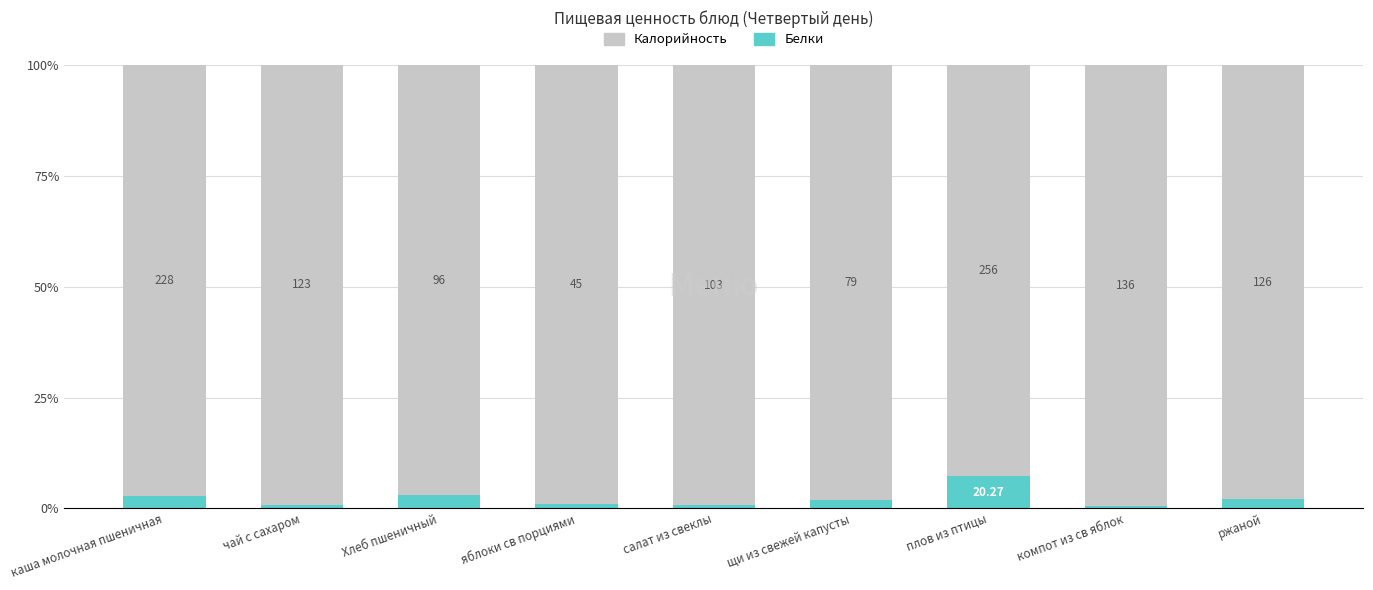

Which series has the largest total across all categories?

Калорийность